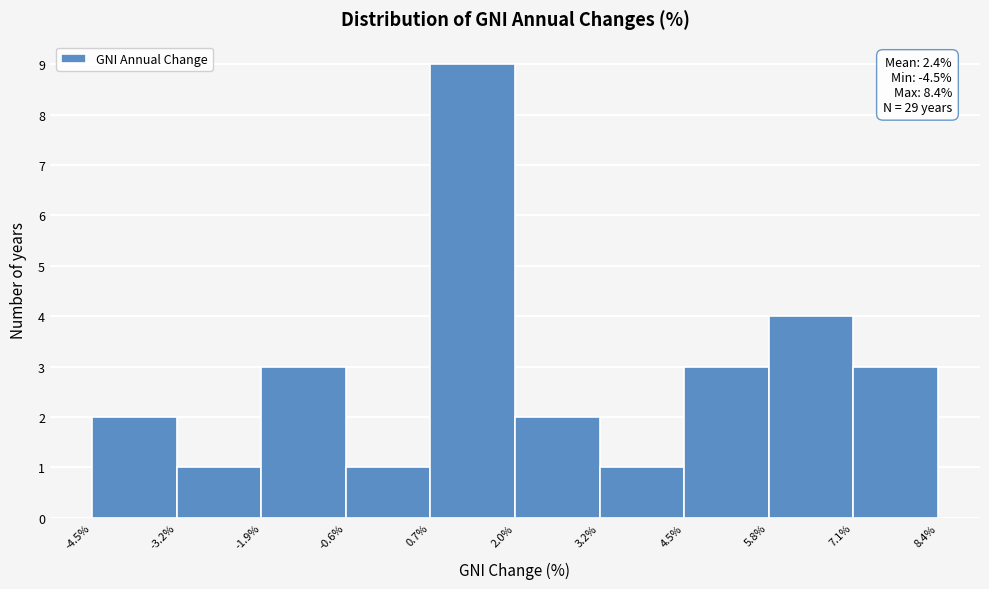

Which range on the x-axis has the tallest bar?

0.7% to 2.0%